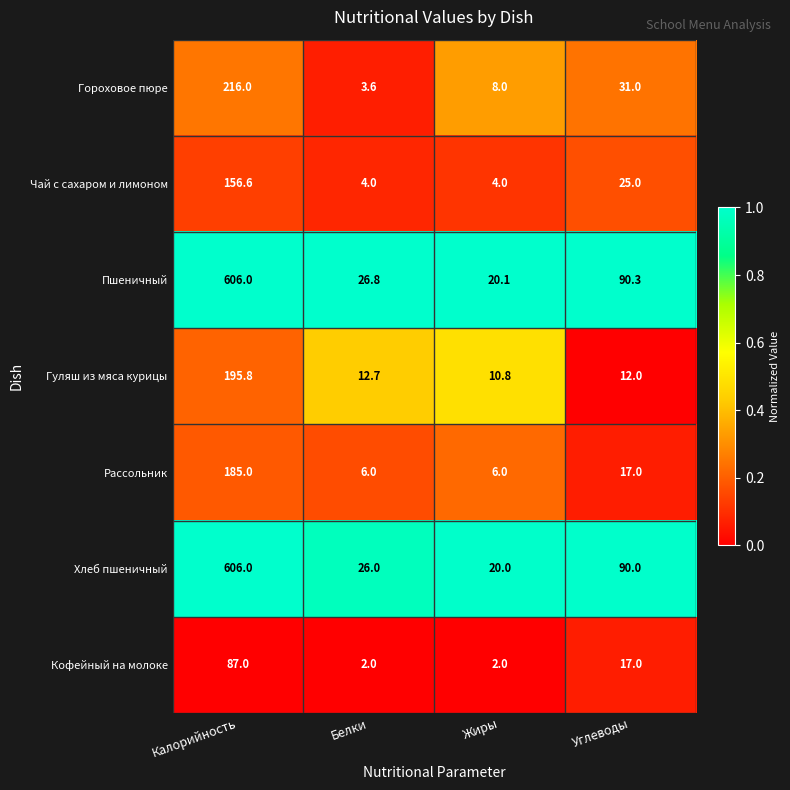

Read the Чай с сахаром и лимоном value at Углеводы.

25.0